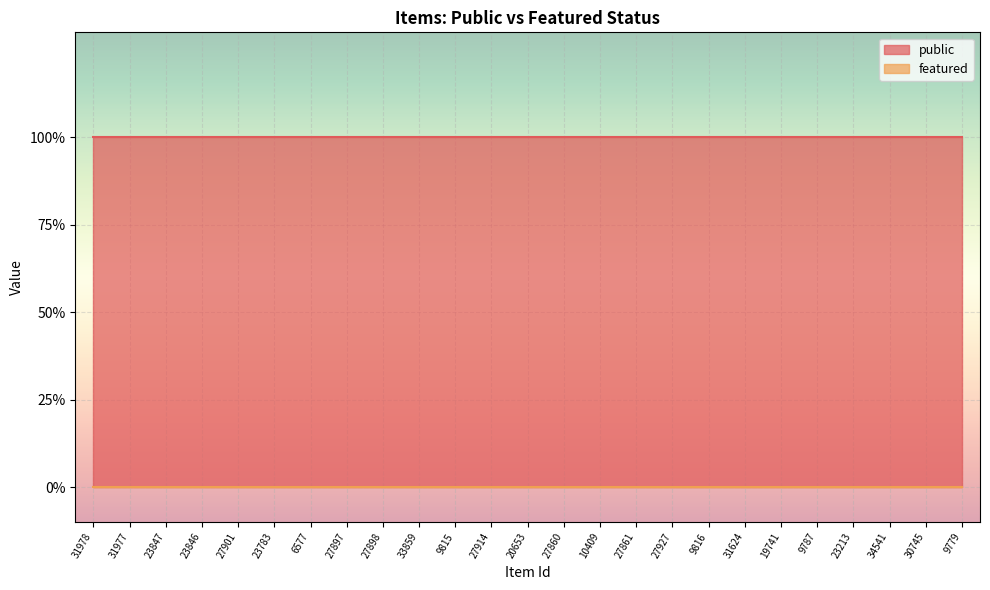

Which series has the widest spread of values?

public